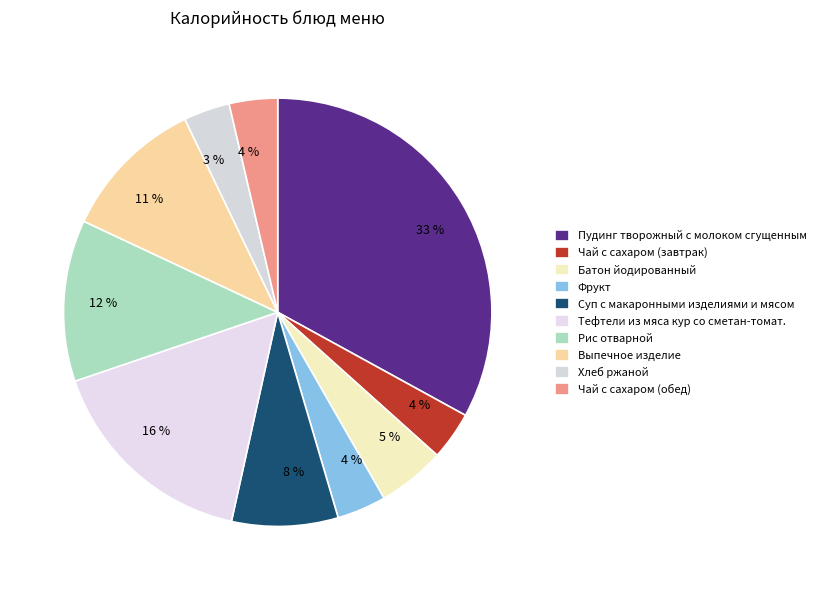

How many slices are in this pie chart?

10